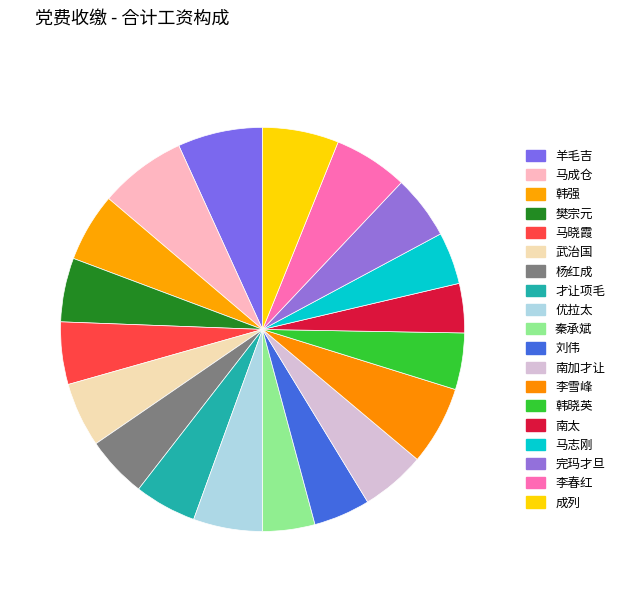

How many slices are in this pie chart?

19